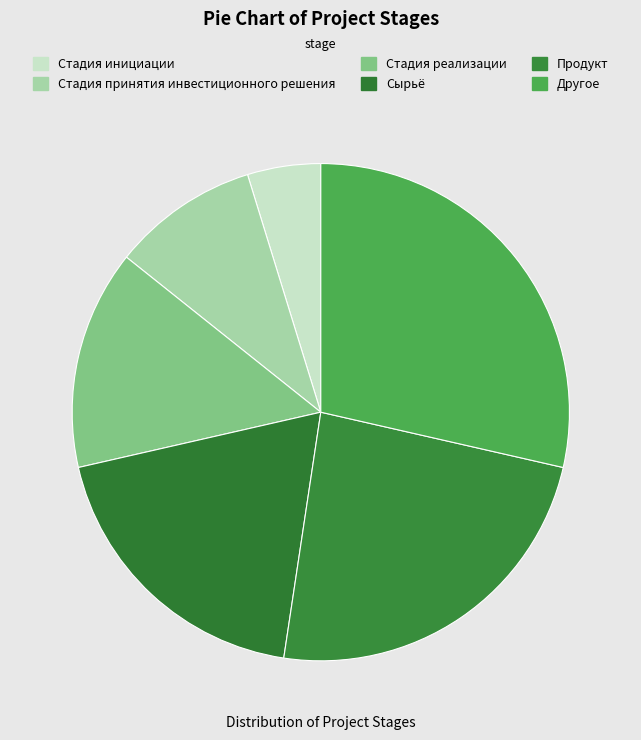

What percentage is the Стадия инициации slice, to the nearest percent?

5%